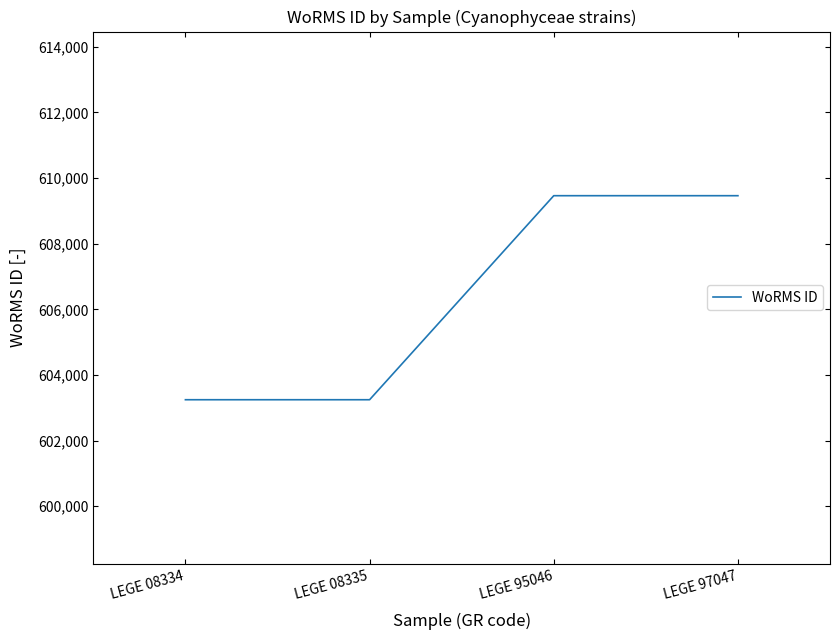

What is the sum of all values?

2425414